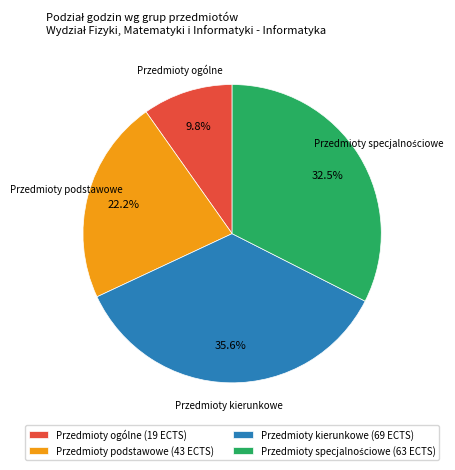

Which slice is the largest?

Przedmioty kierunkowe